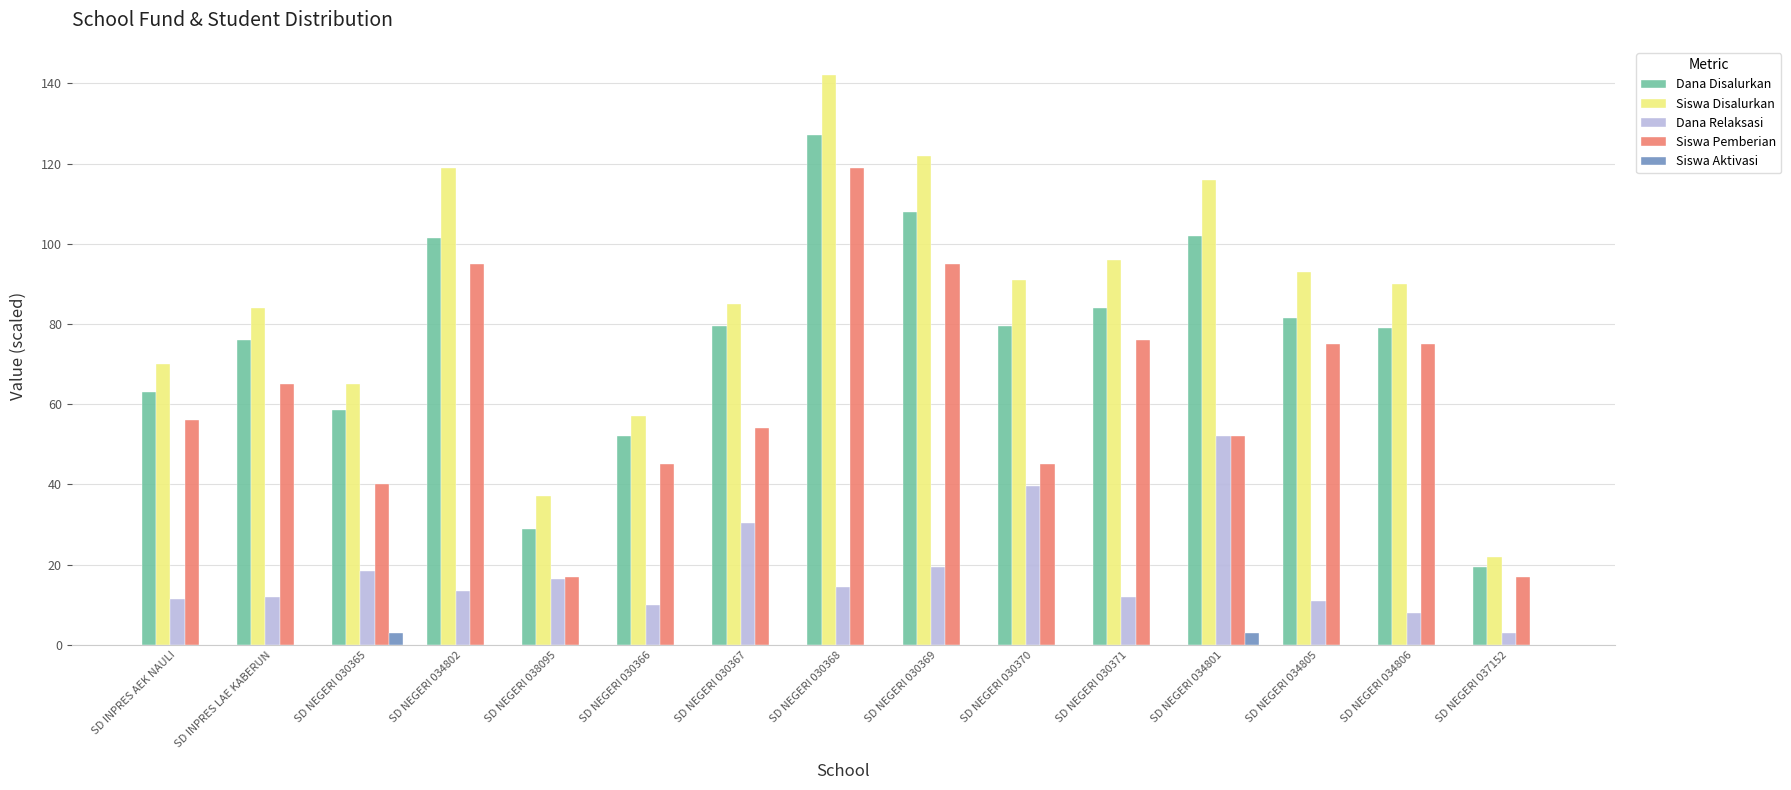

What is the sum of the Dana Relaksasi values at SD NEGERI 030370 and SD NEGERI 030365?

58.0